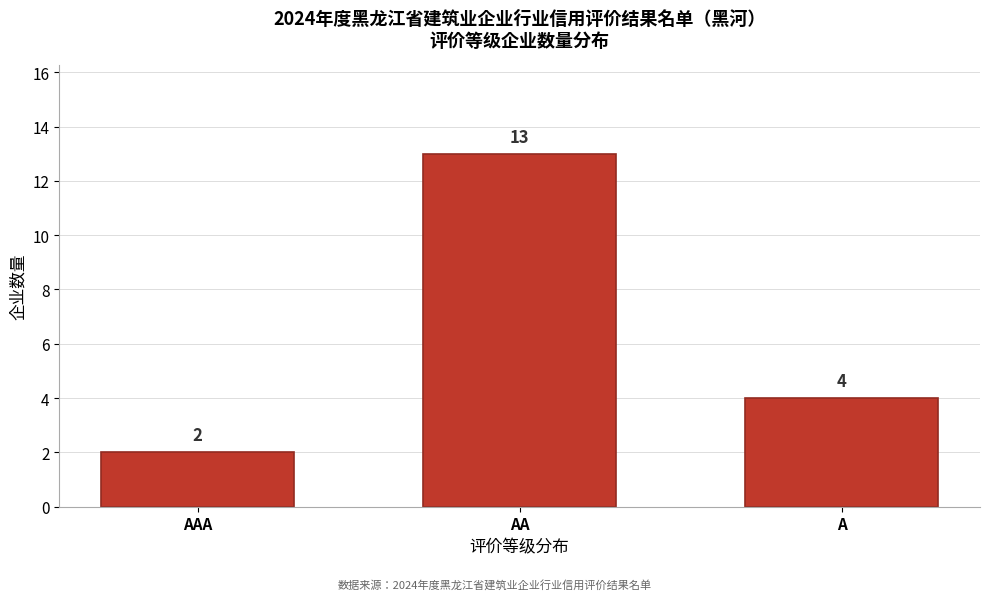

Reading left to right, list all the values displayed in this chart.

2	13	4